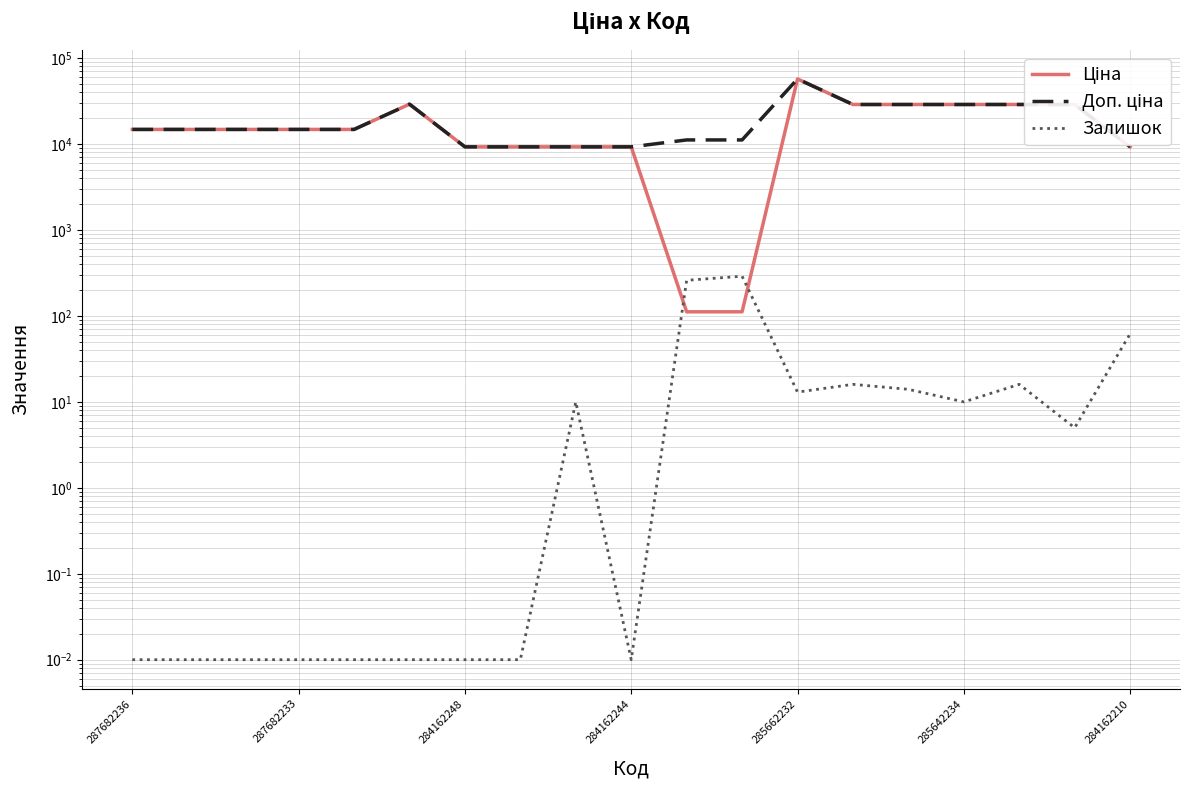

Which series has the largest total across all categories?

Доп. ціна